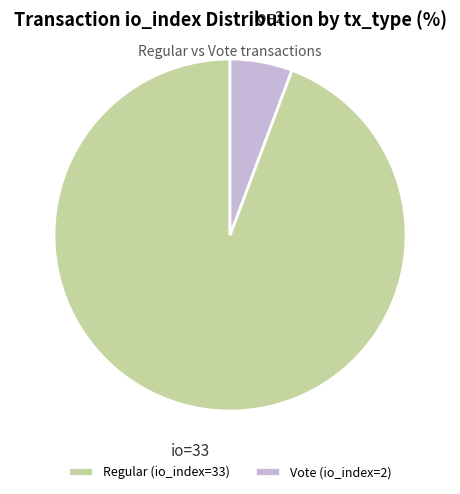

Rank the categories by value from lowest to highest.

Vote (io_index=2), Regular (io_index=33)